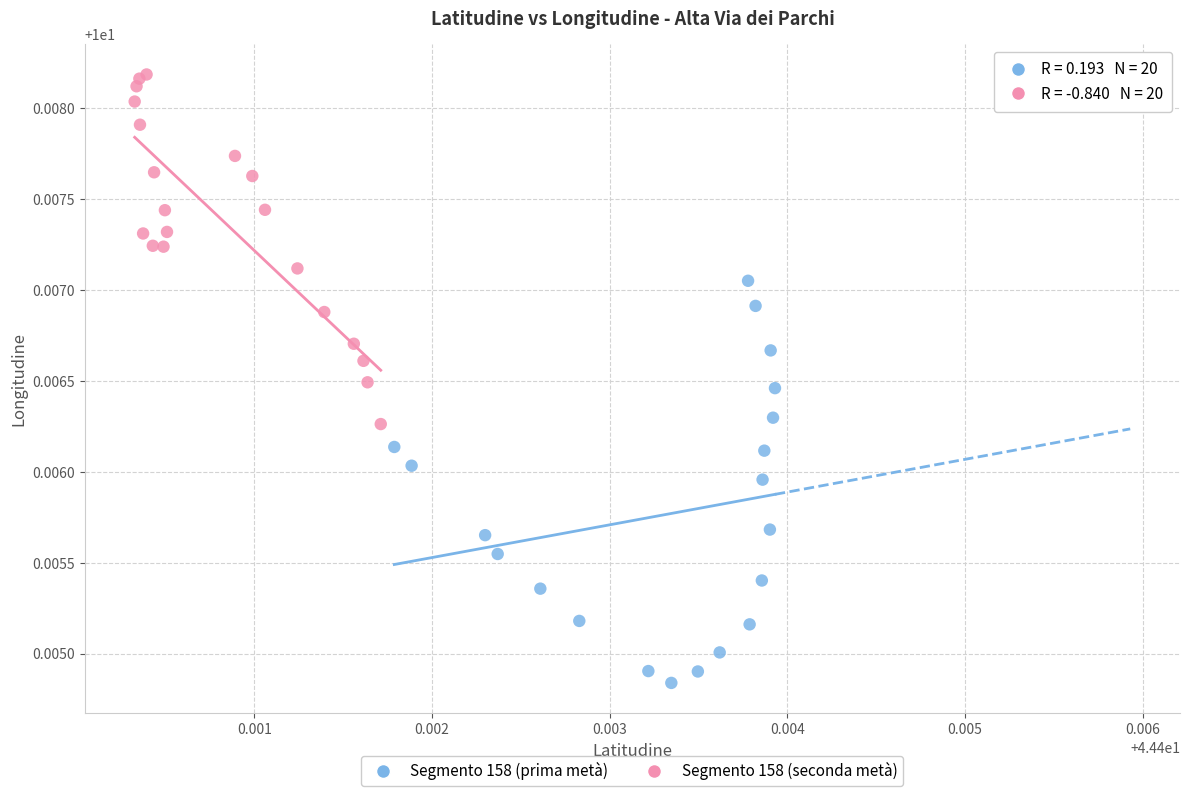

Which series has the largest Y range (max minus min)?

Segmento 158 (prima metà)